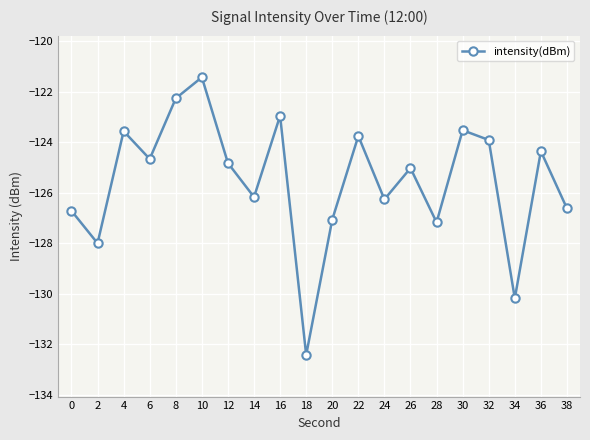

How many series are shown in this chart?

1